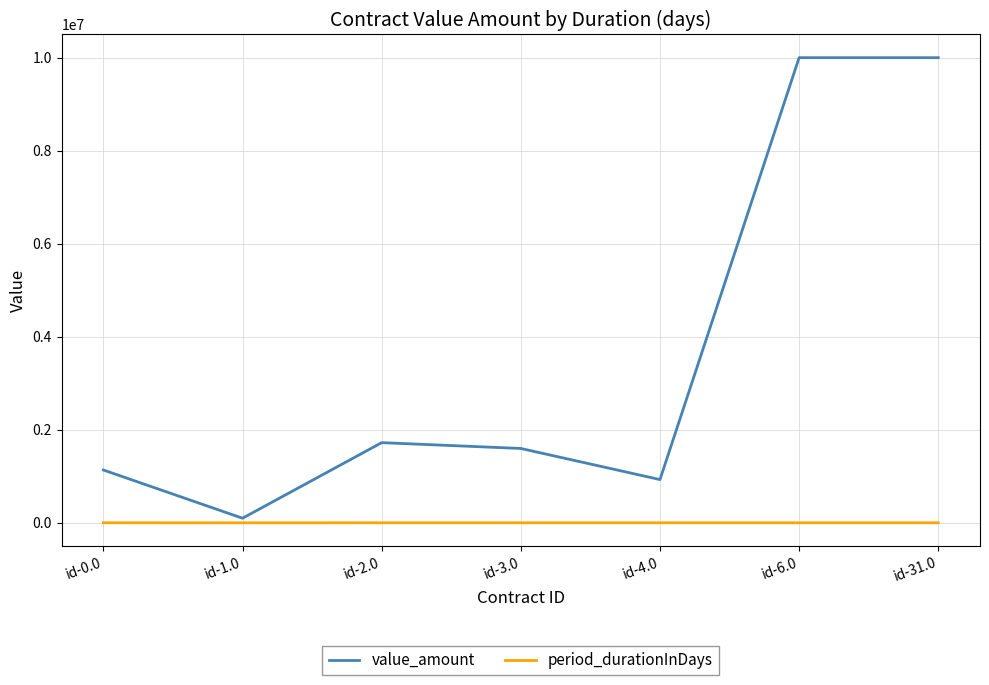

What is the maximum value shown in the chart?

10000000.0